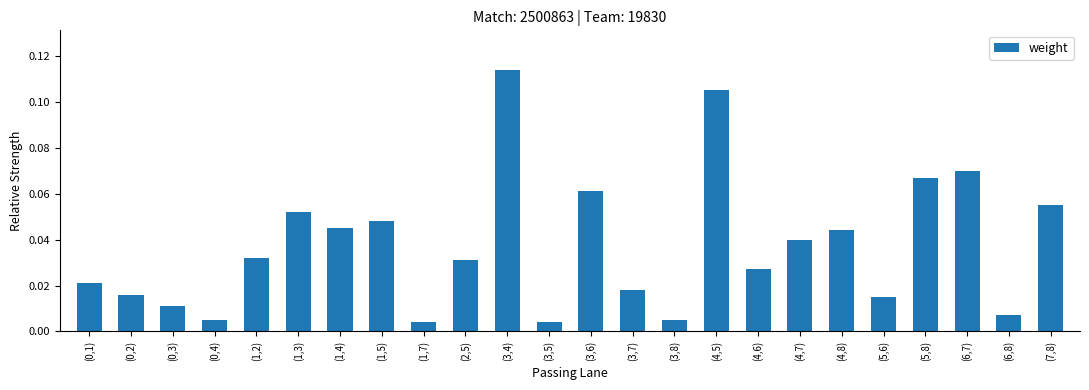

What is the sum of all values?

0.9